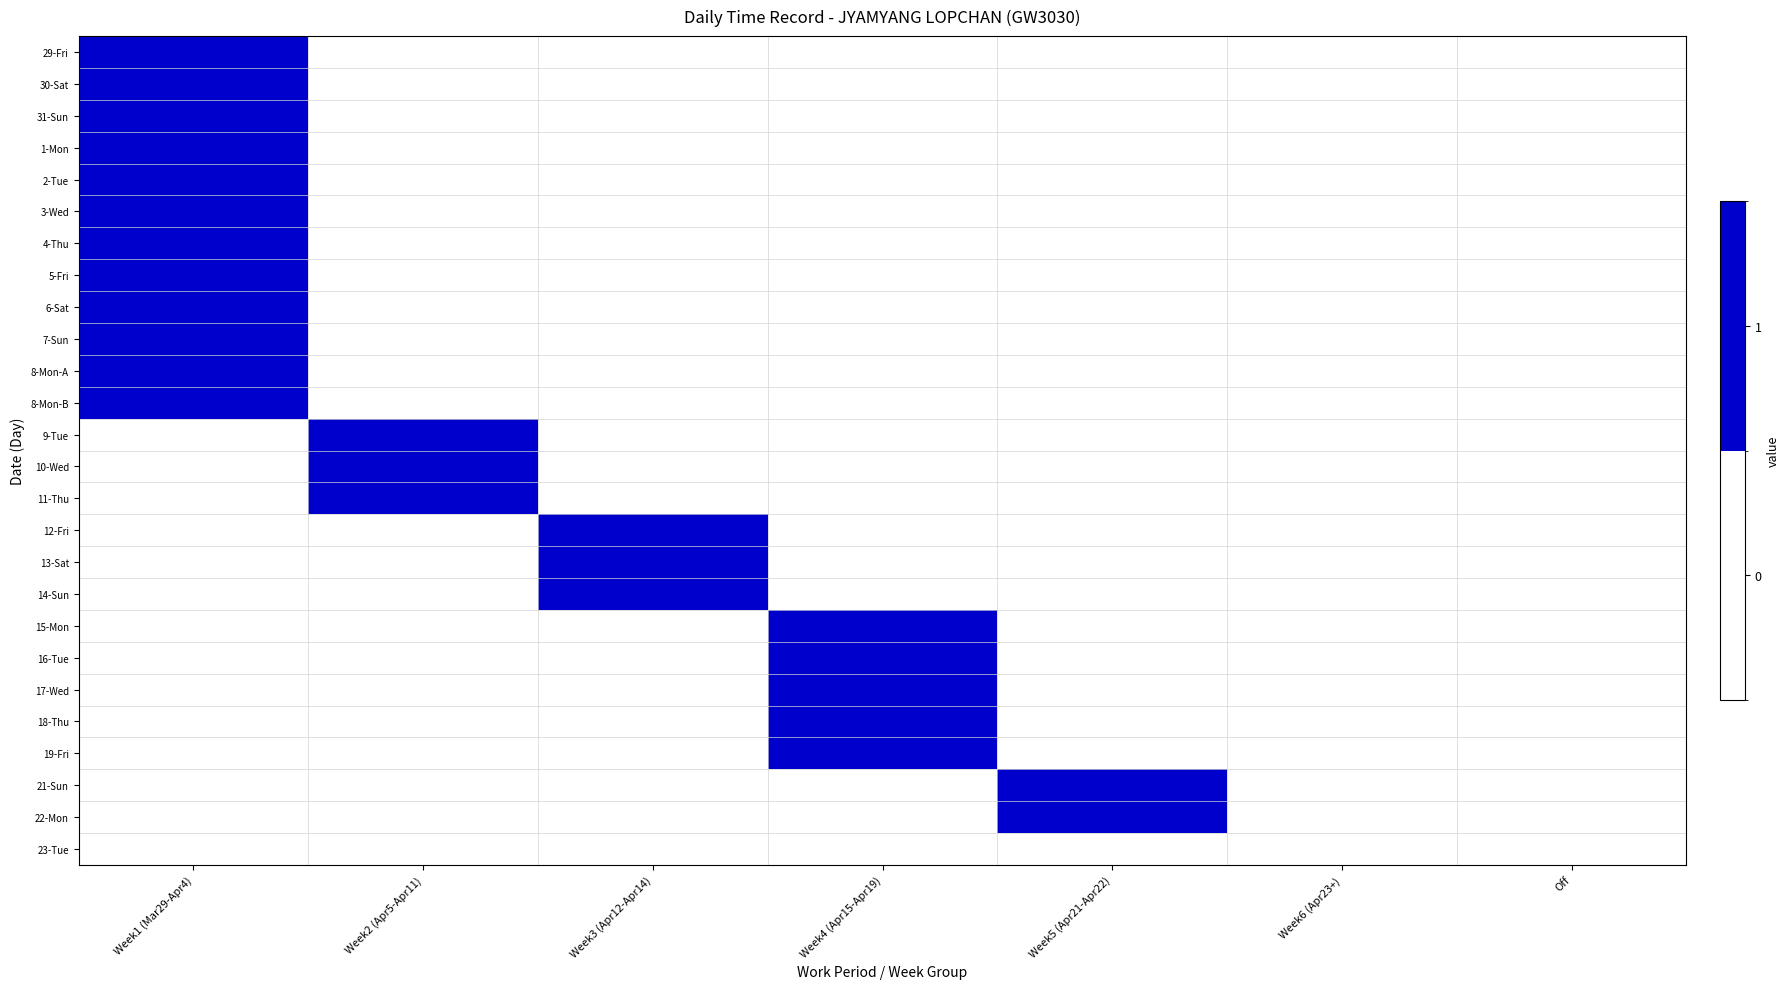

What is the maximum value shown in the chart?

1